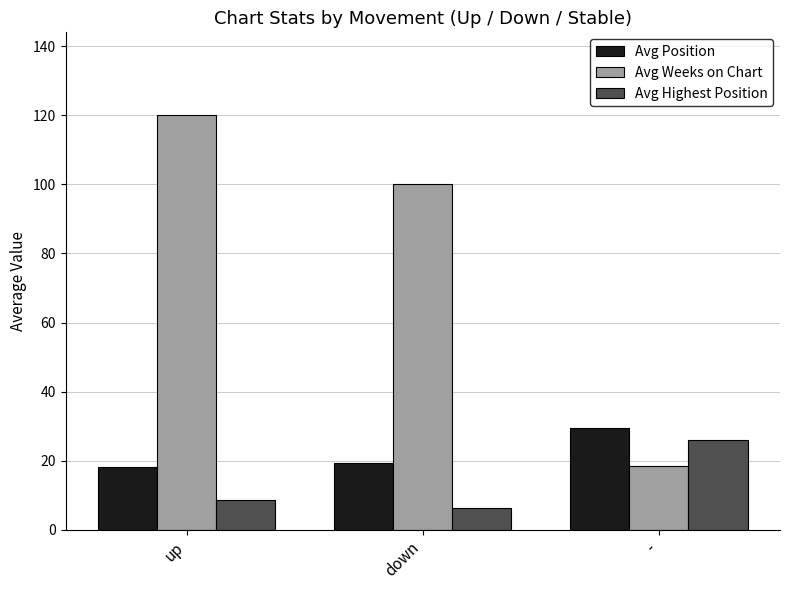

What is the value of the Avg Position bar at the 3rd from the left?

29.6